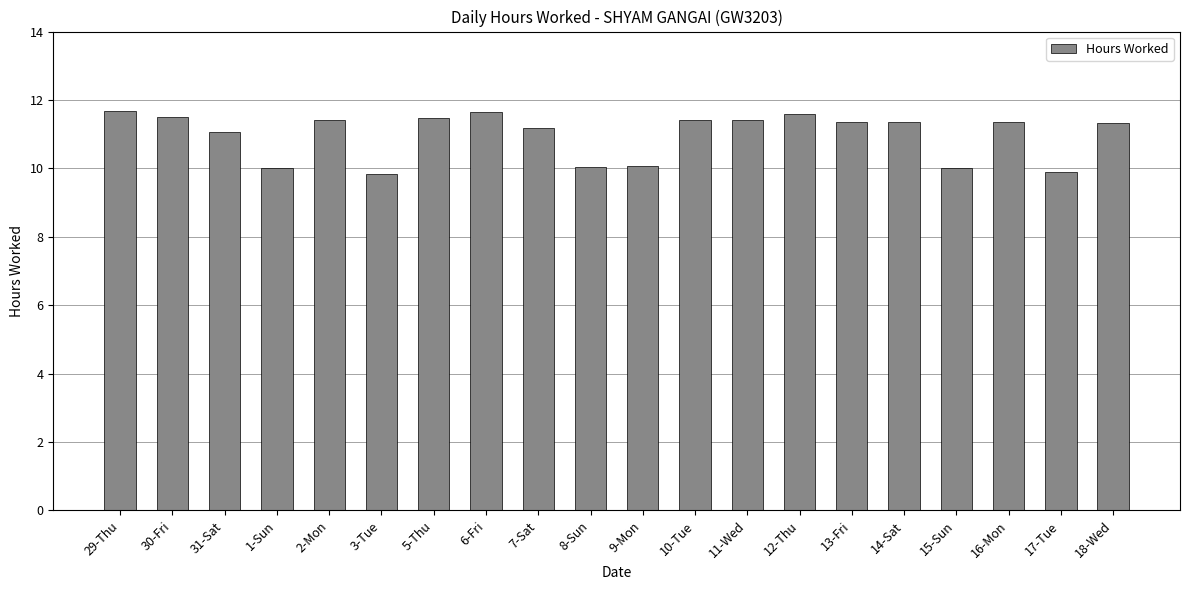

How many bars are there in total?

20